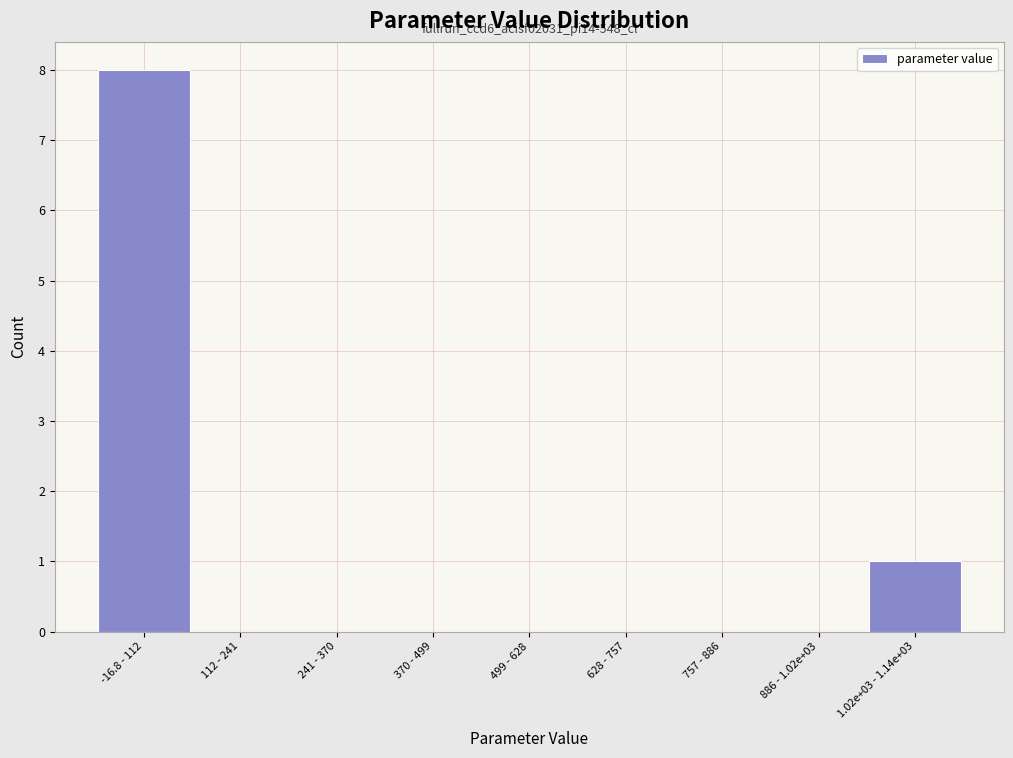

True or false: the data shows 3 at 499 - 628.

False